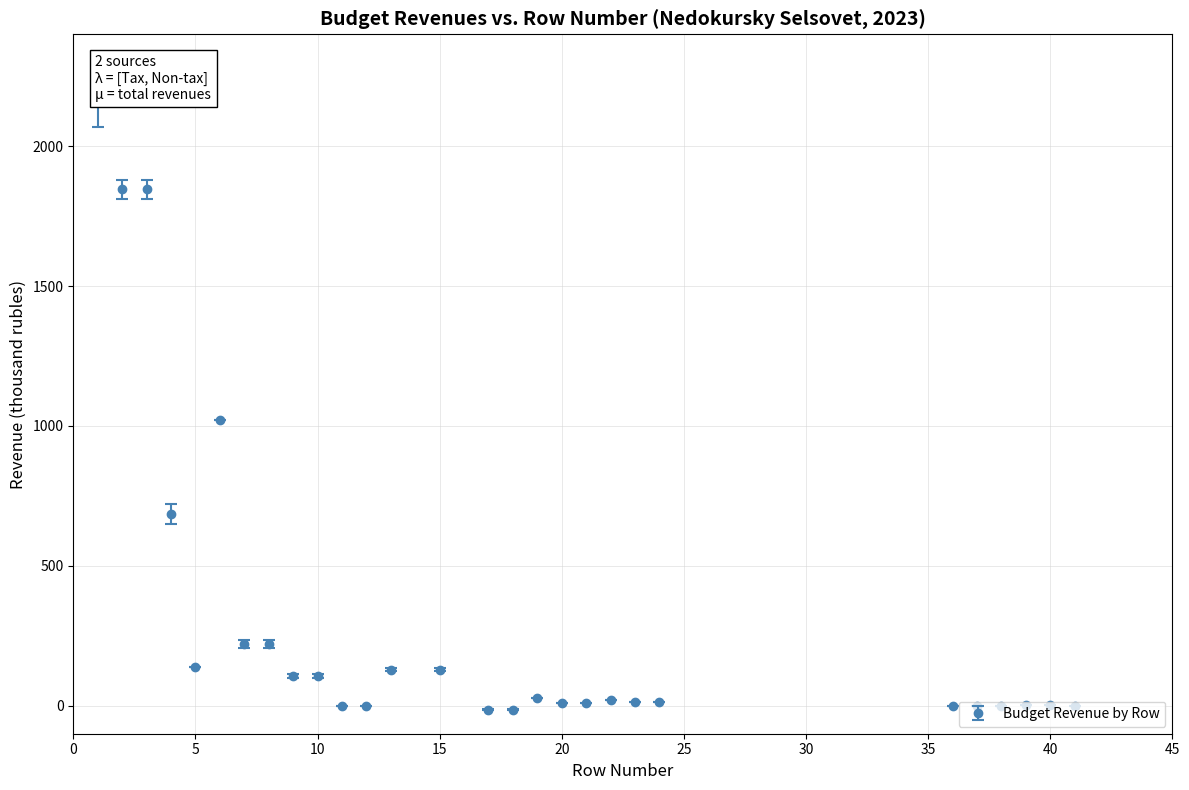

What is the greatest value displayed?

2156.3